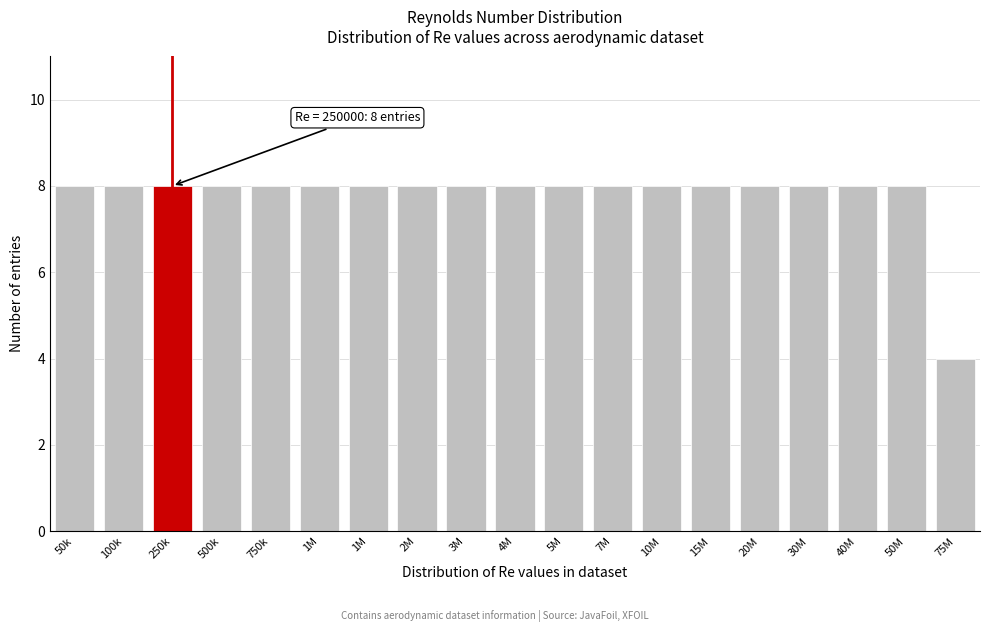

Are the bars horizontal?

No